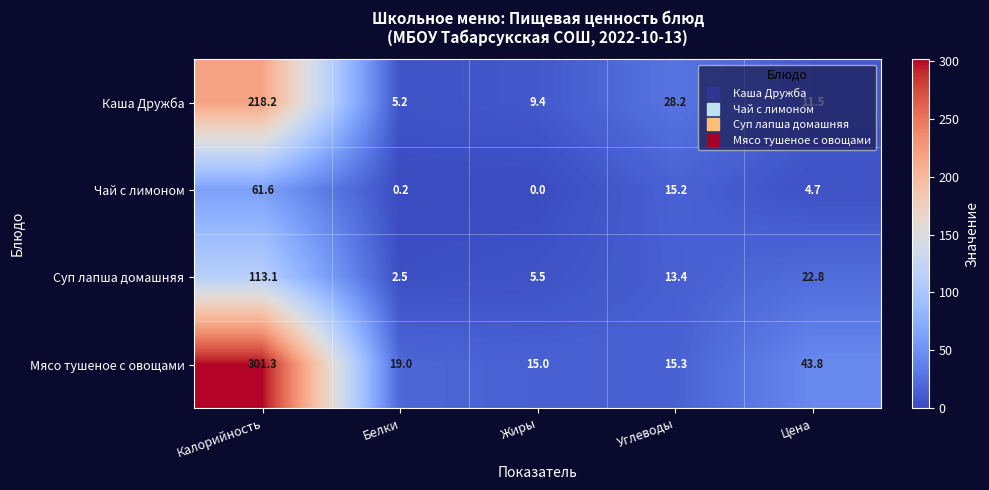

Between Калорийность and Белки, which series saw the biggest shift?

Мясо тушеное с овощами